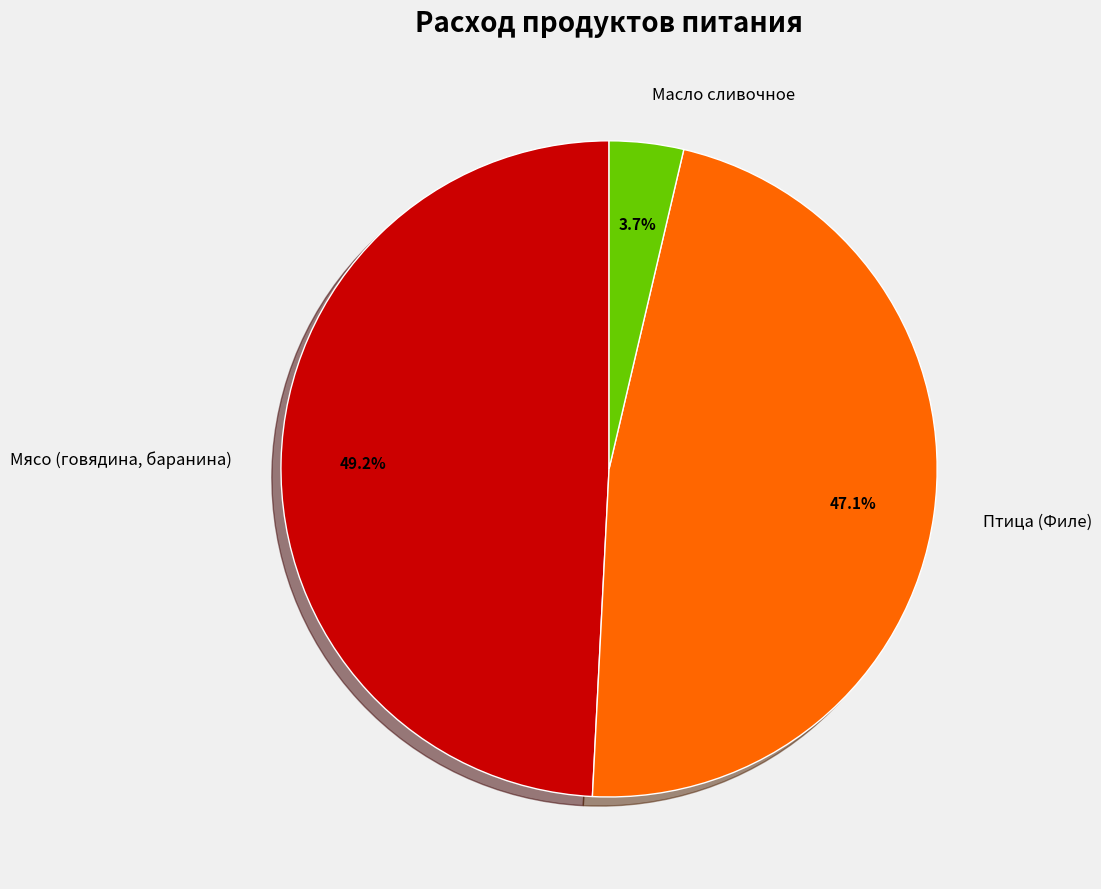

What is the largest slice in the pie chart?

Мясо (говядина, баранина)